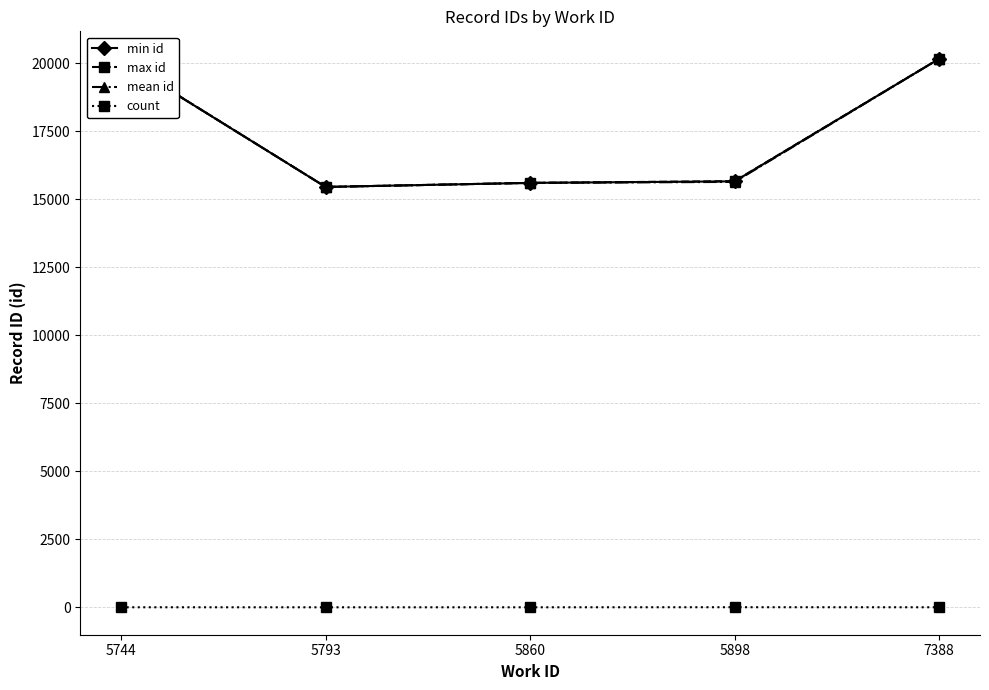

What is the difference between the maximum and second lowest values in the min id series?

4561.0